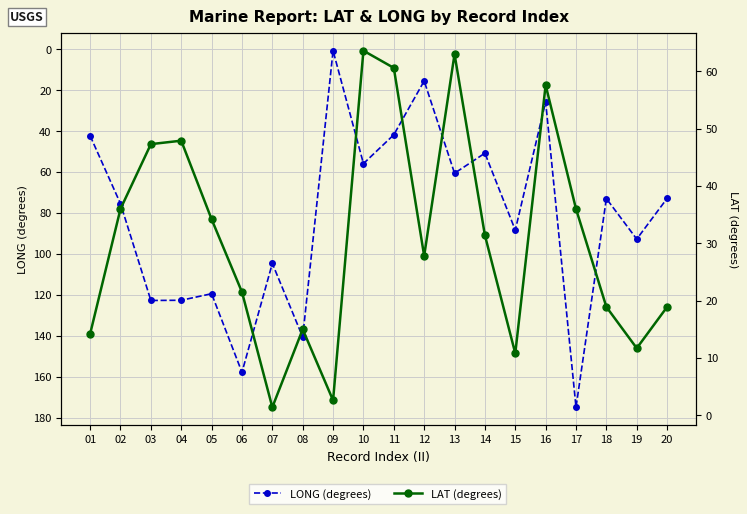

At how many categories does at least one series exceed 33?

18